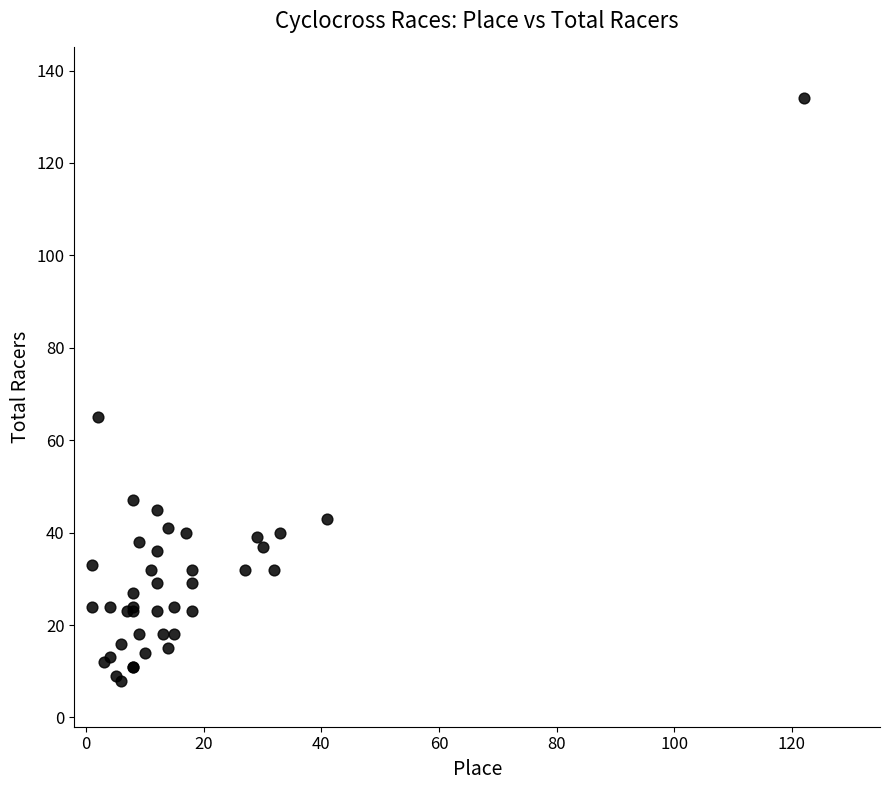

What Y value in the scatter plot is closest to 71?

65